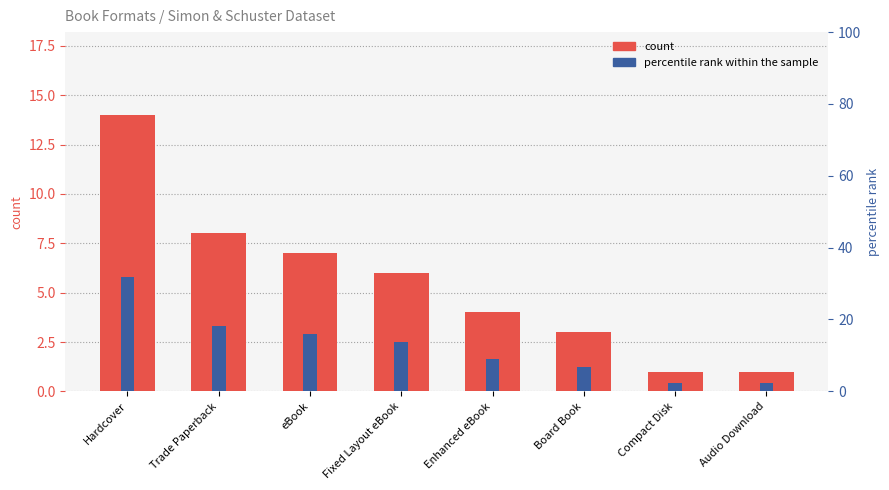

How many groups of bars are there?

8